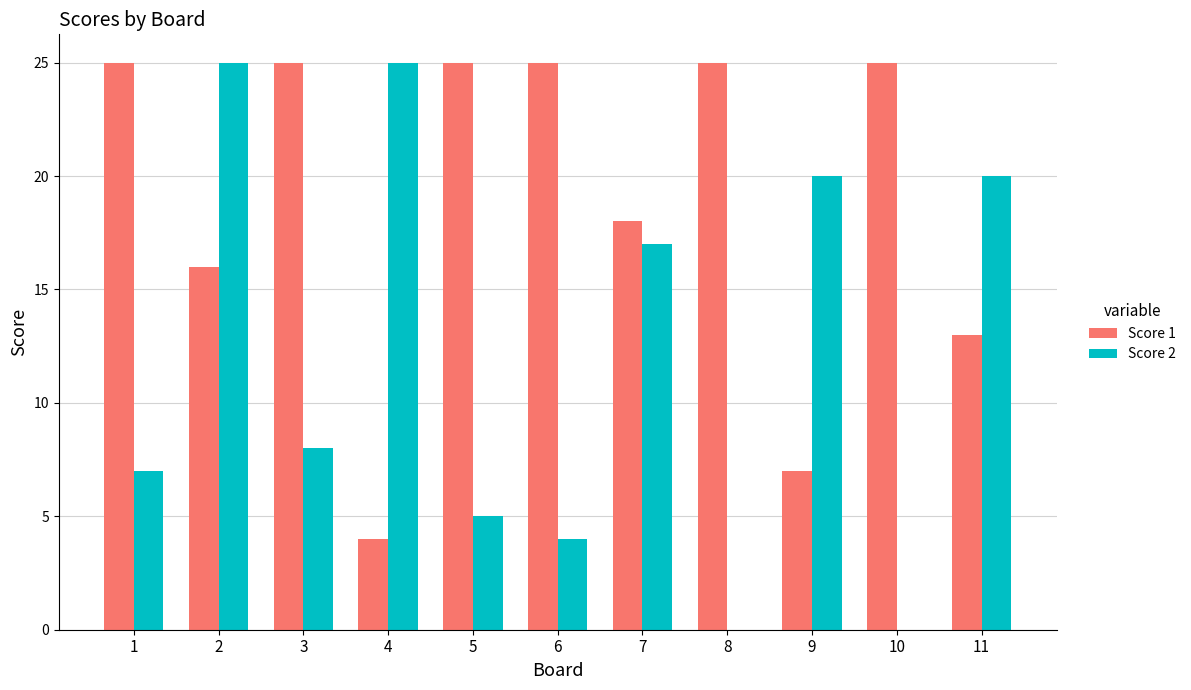

Reading left to right, list all the values displayed in this chart.

Score 1: 1=25	2=16	3=25	4=4	5=25	6=25	7=18	8=25	9=7	10=25	11=13
Score 2: 1=7	2=25	3=8	4=25	5=5	6=4	7=17	8=0	9=20	10=0	11=20